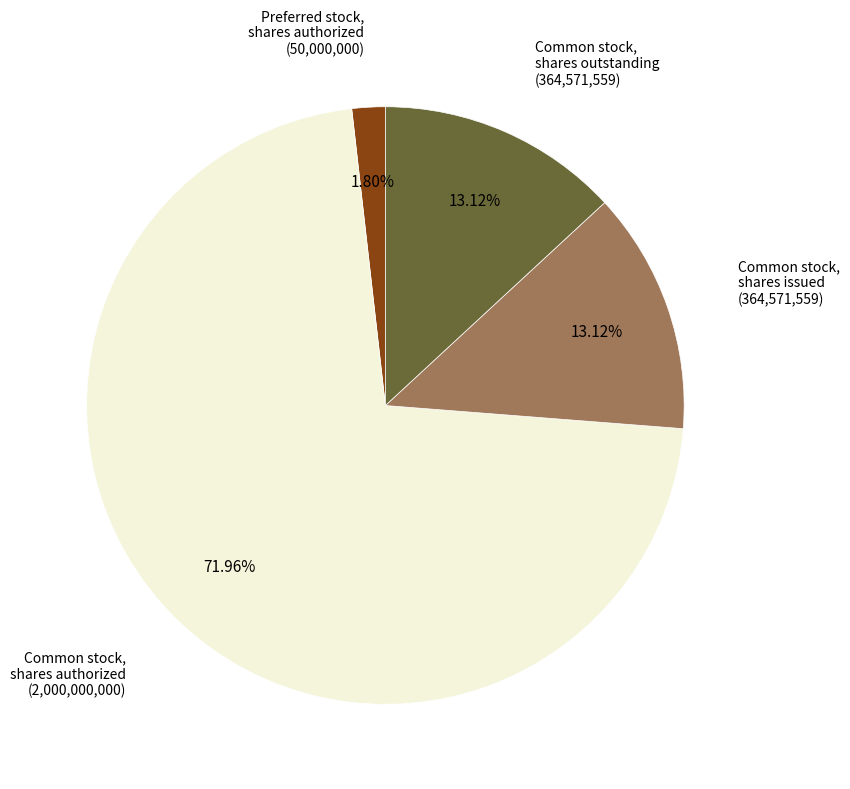

Is there any slice that represents more than half of the pie?

Yes